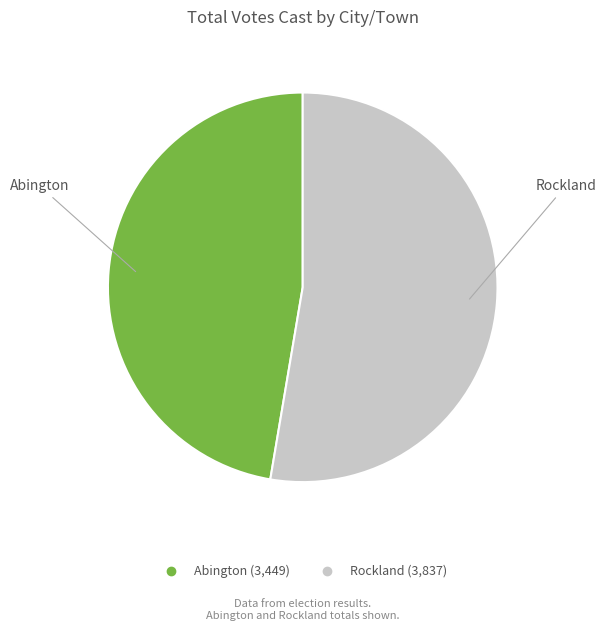

Which slice is the largest?

Rockland